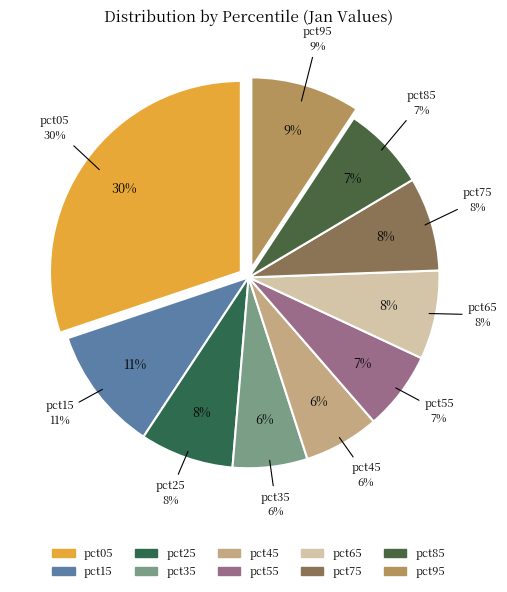

Count the number of slices in the pie.

10